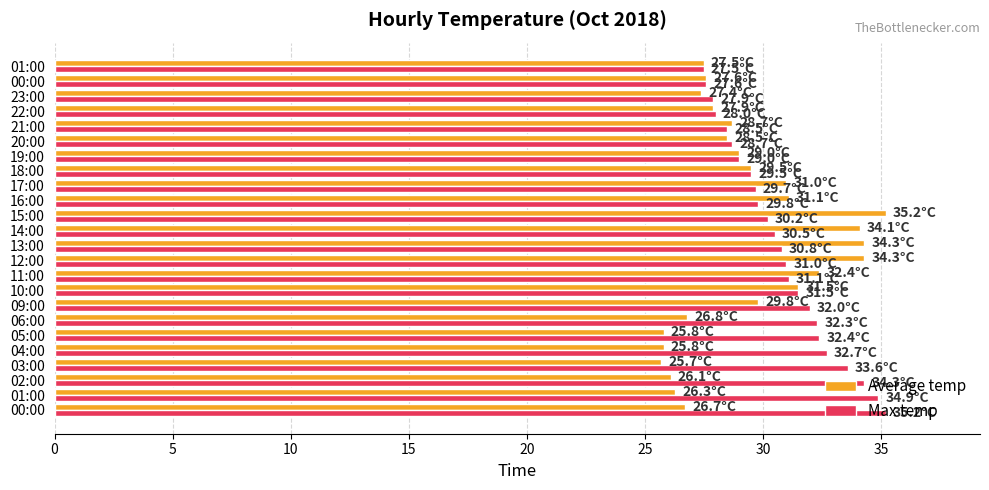

Which category has the highest value in the Average temp series?

15:00